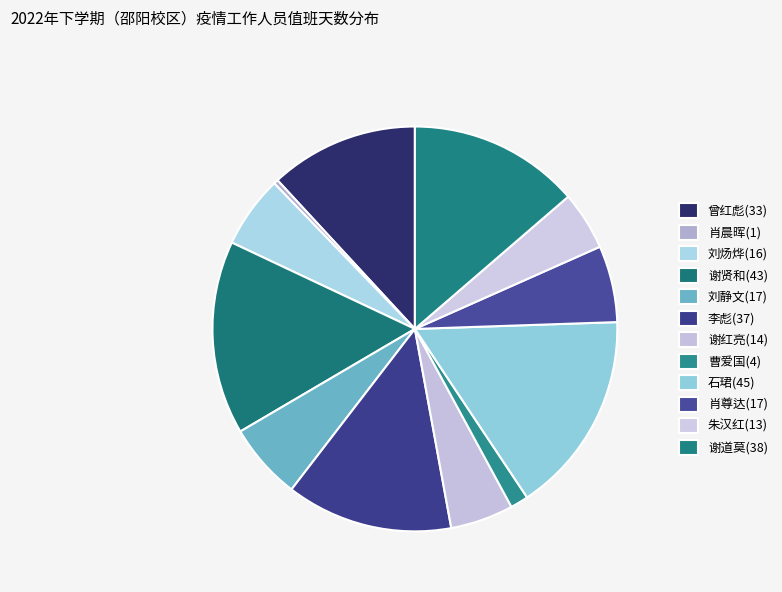

Does 朱汉红(13) represent more than half of the total?

No